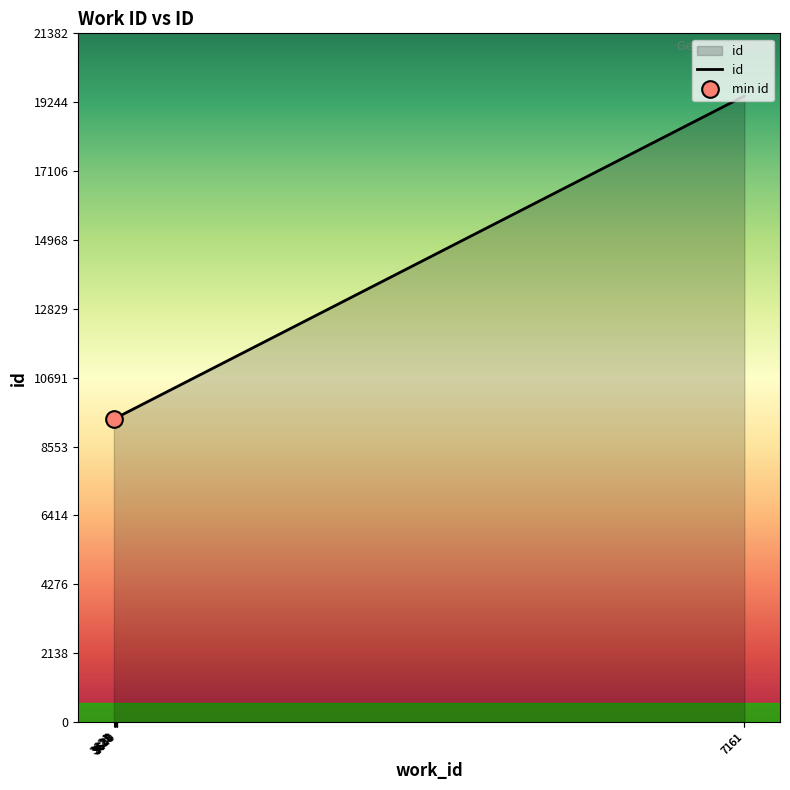

At which label does the data first exceed 9459?

3638